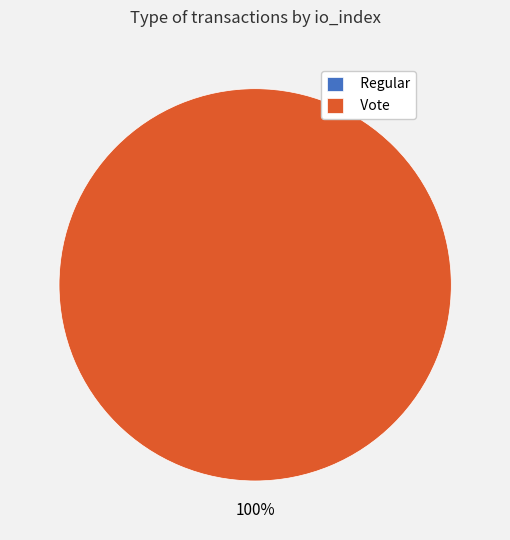

What is the smallest slice in the pie chart?

Regular